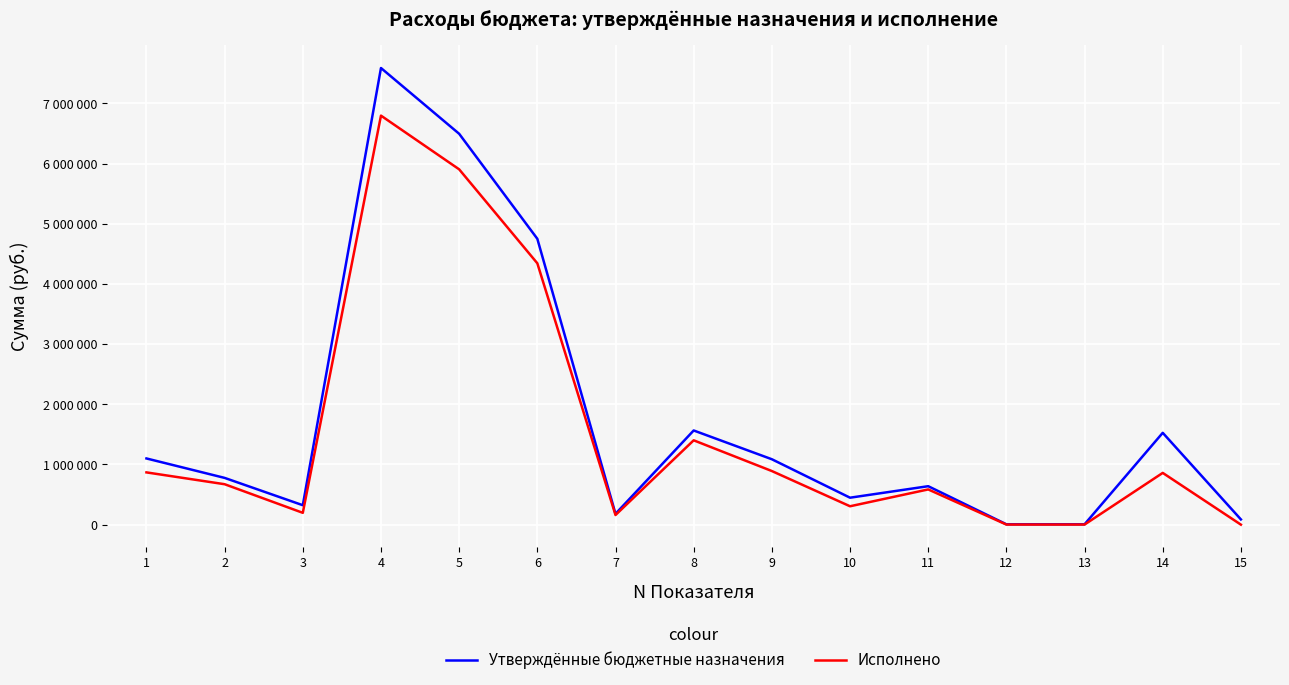

Rank the series by their maximum value, from lowest to highest.

Исполнено, Утверждённые бюджетные назначения